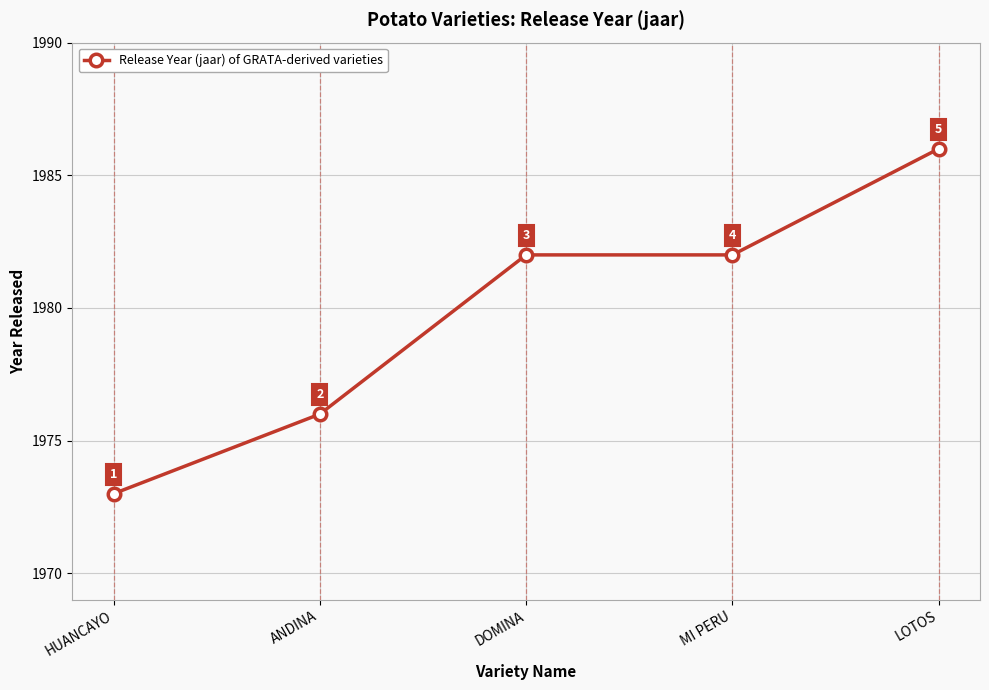

True or false: the data has more than 1 interior local peaks.

False